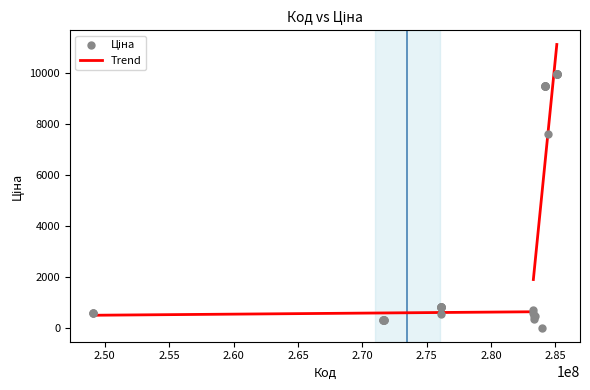

What Y value in the scatter plot is closest to 5003?

7596.5